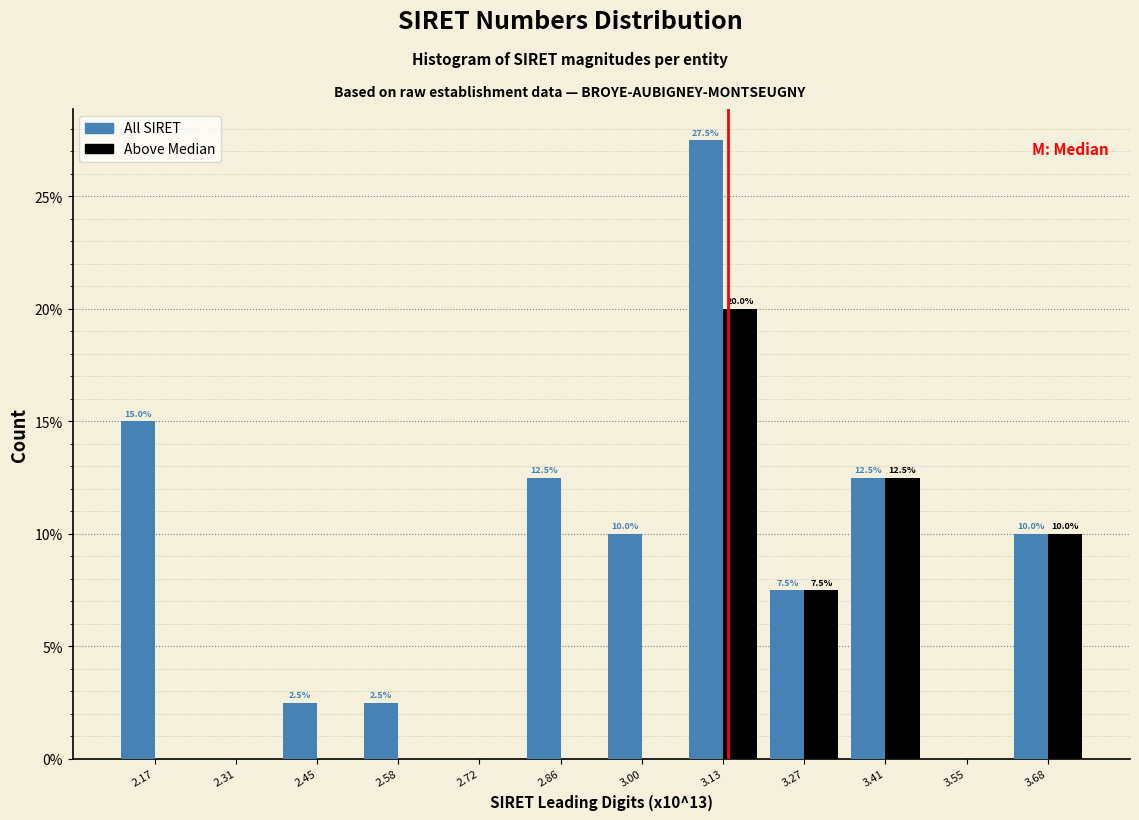

Reading left to right, what are all the values shown in this chart?

All SIRET: 2.17=15.0	2.31=0.0	2.45=2.5	2.58=2.5	2.72=0.0	2.86=12.5	3.00=10.0	3.13=27.5	3.27=7.5	3.41=12.5	3.55=0.0	3.68=10.0
Above Median: 2.17=0.0	2.31=0.0	2.45=0.0	2.58=0.0	2.72=0.0	2.86=0.0	3.00=0.0	3.13=20.0	3.27=7.5	3.41=12.5	3.55=0.0	3.68=10.0